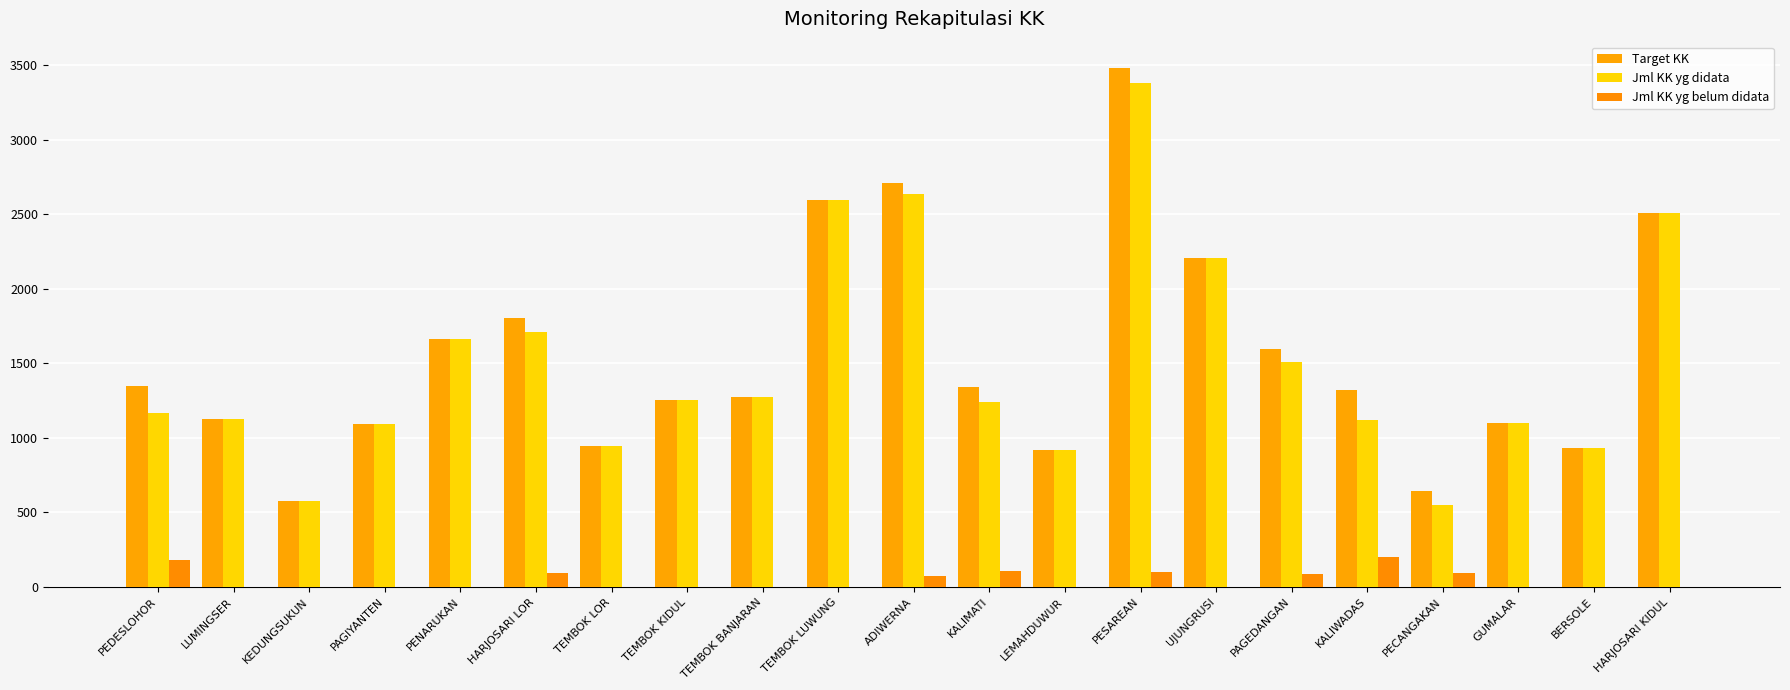

What is the approximate value of Jml KK yg didata at LUMINGSER, to the nearest 10?

1130